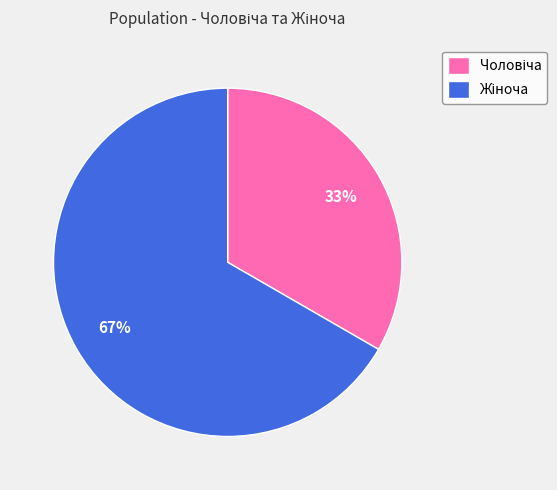

To the nearest percent, what is the average slice percentage?

50%